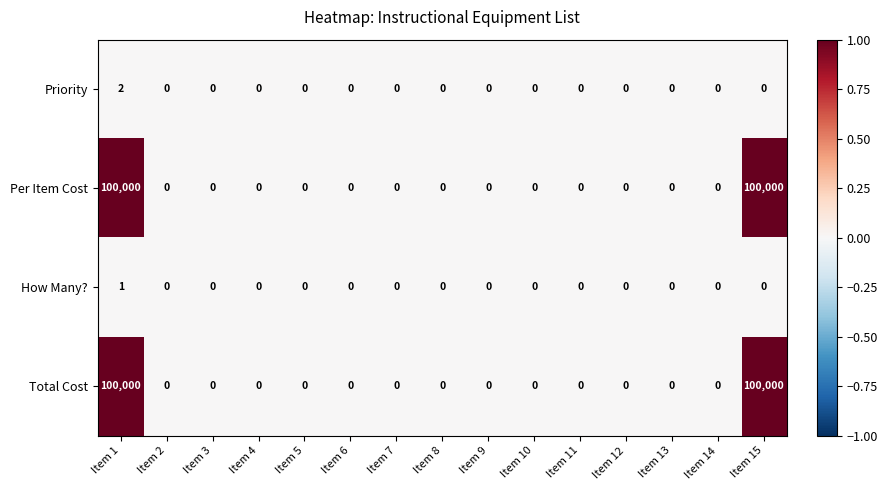

At which category is the sum across all series the highest?

Item 1